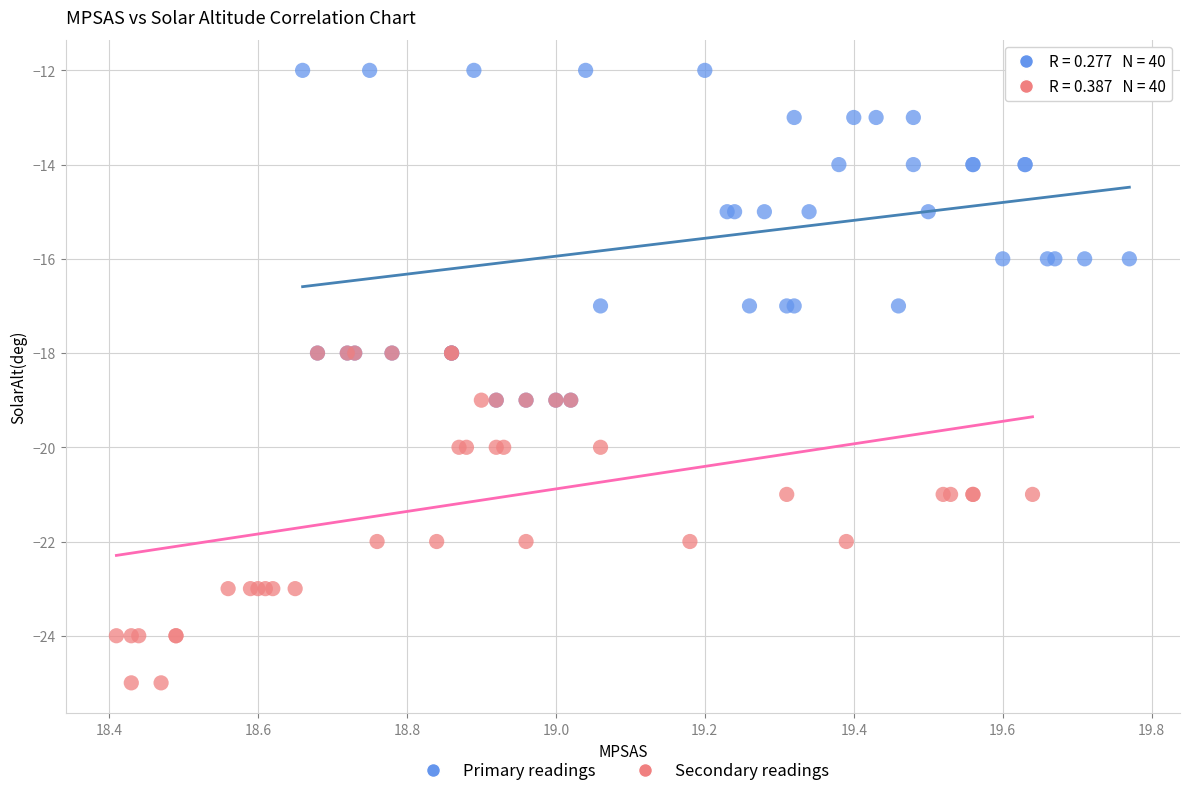

Which series contains the highest Y value?

Primary readings